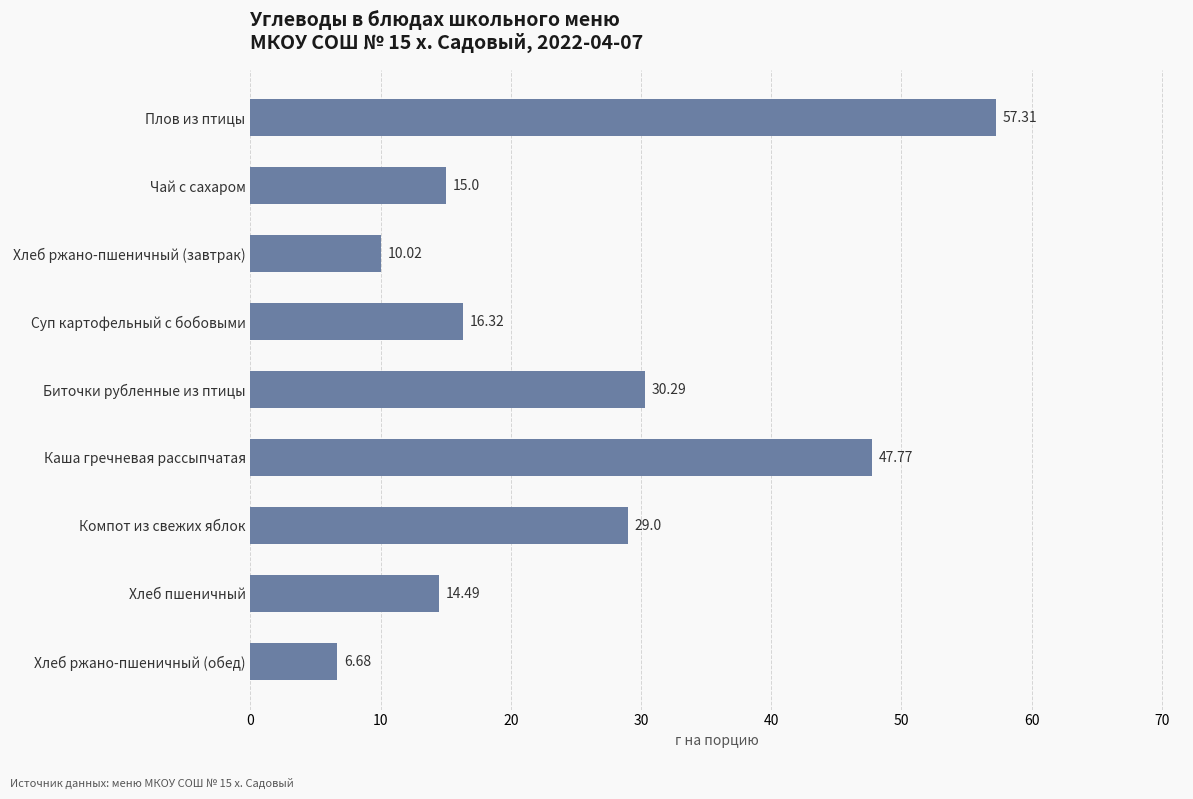

What is the difference between the maximum and minimum values?

50.6